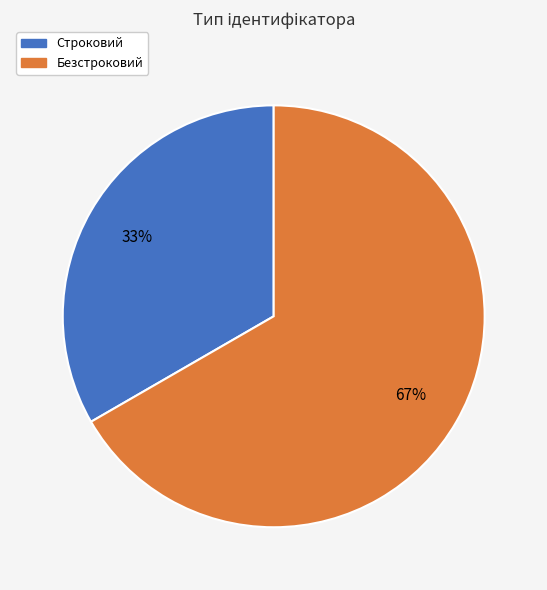

True or false: Строковий accounts for 27% of the total.

False